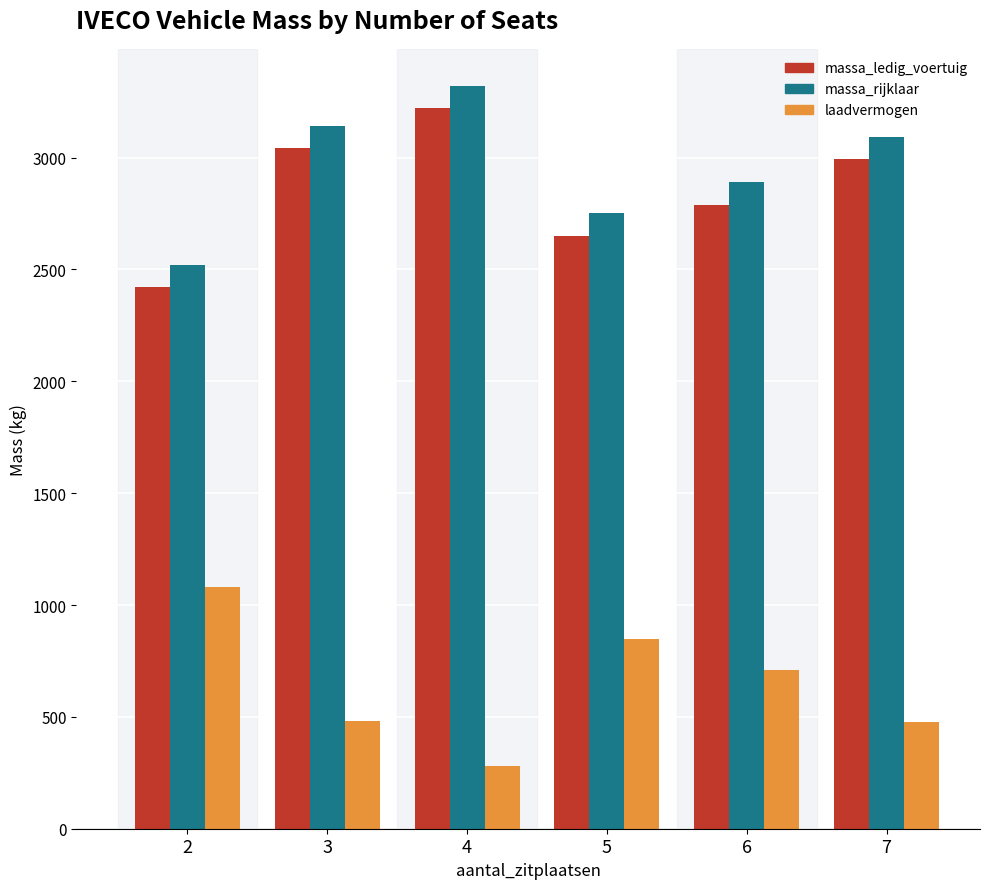

Where is laadvermogen nearest to the value 680?

6